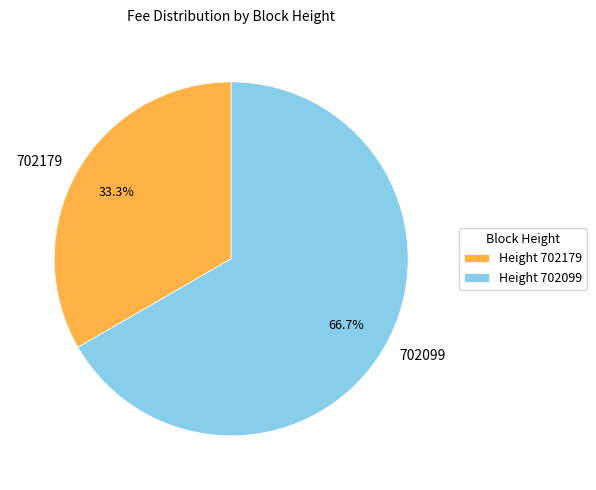

Which category accounts for the majority?

702099